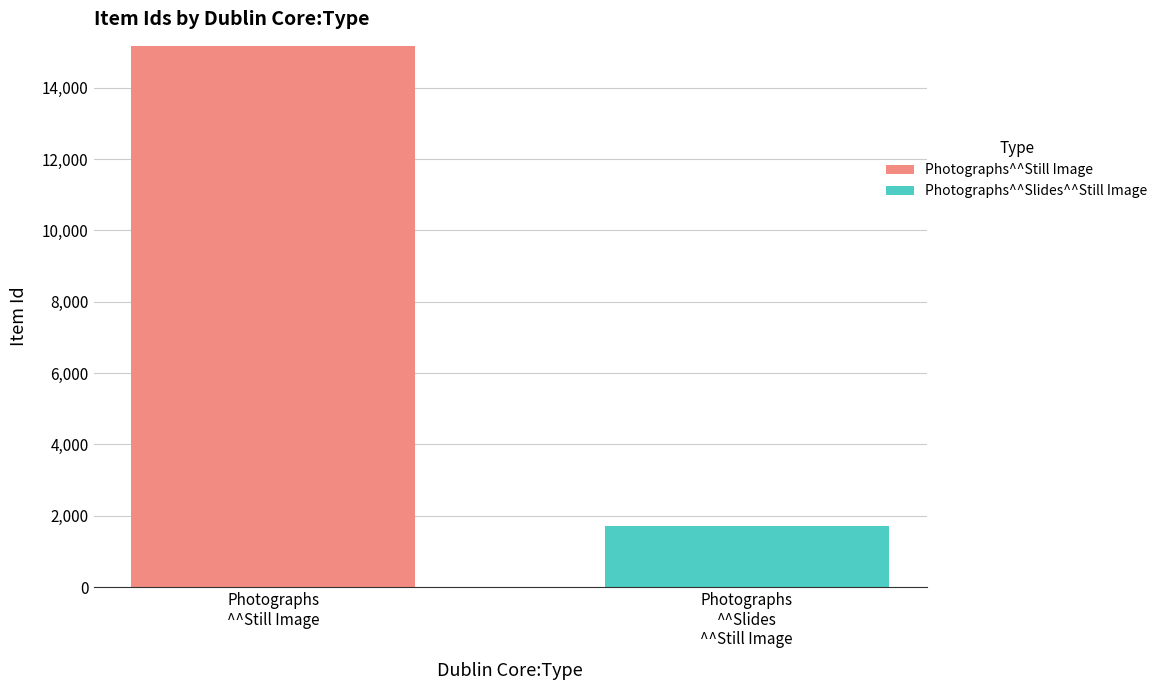

What is the sum of all Photographs^^Still Image values?

15178